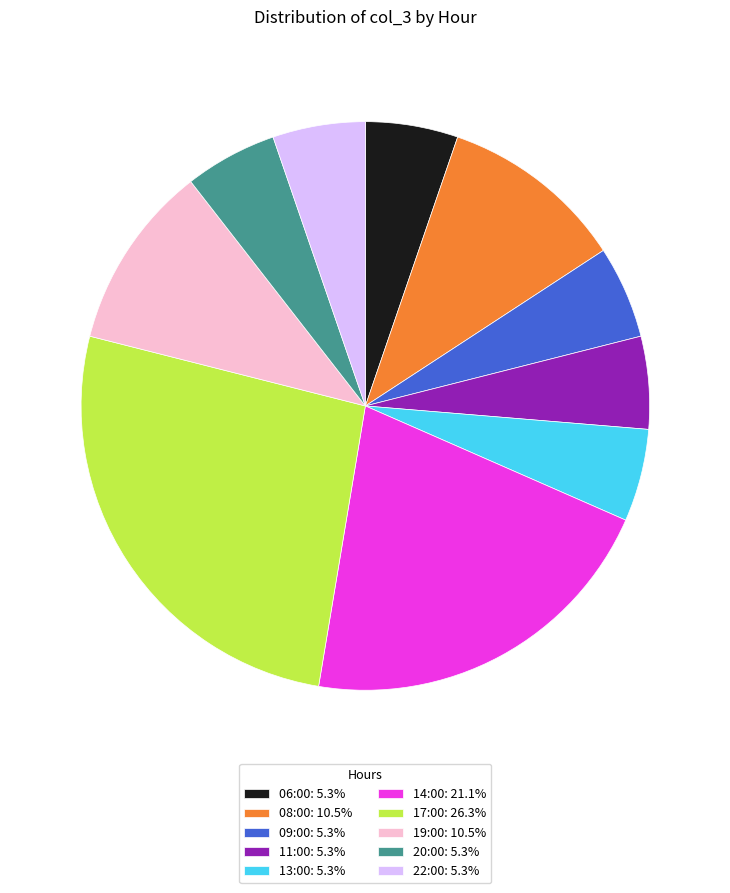

Does 14:00 account for over 50% of the chart?

No